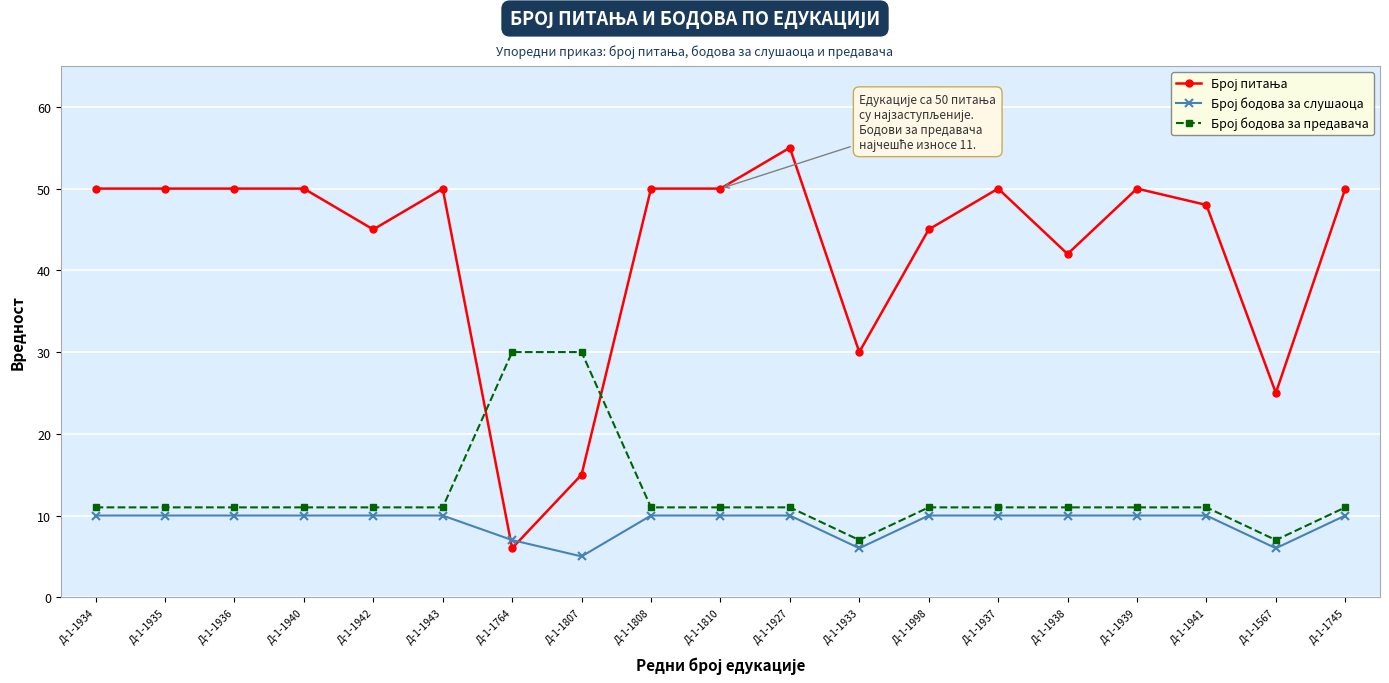

What is the greatest value displayed?

55